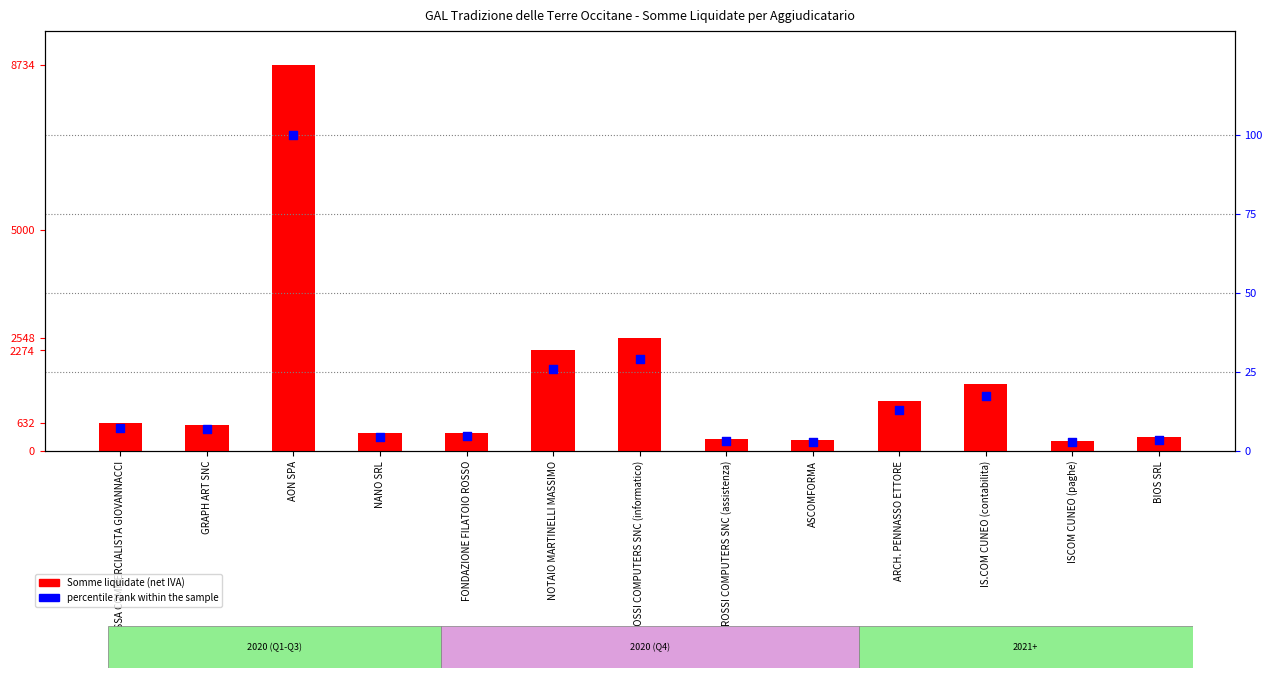

What is the total value across all series at FONDAZIONE FILATOIO ROSSO?

414.7